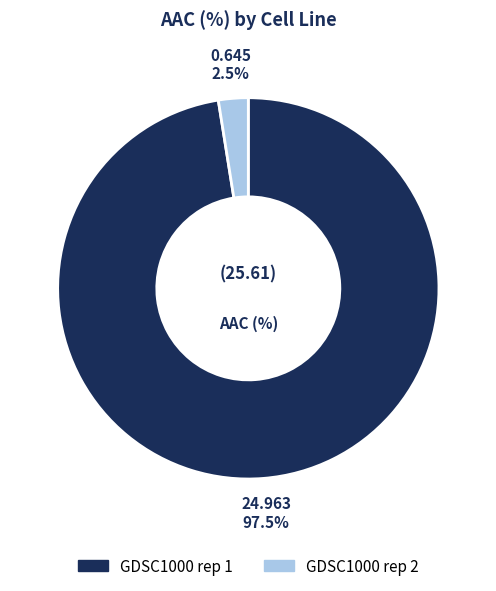

To the nearest percent, what is the difference between the GDSC1000 rep 1 and GDSC1000 rep 2 slice percentages?

95%